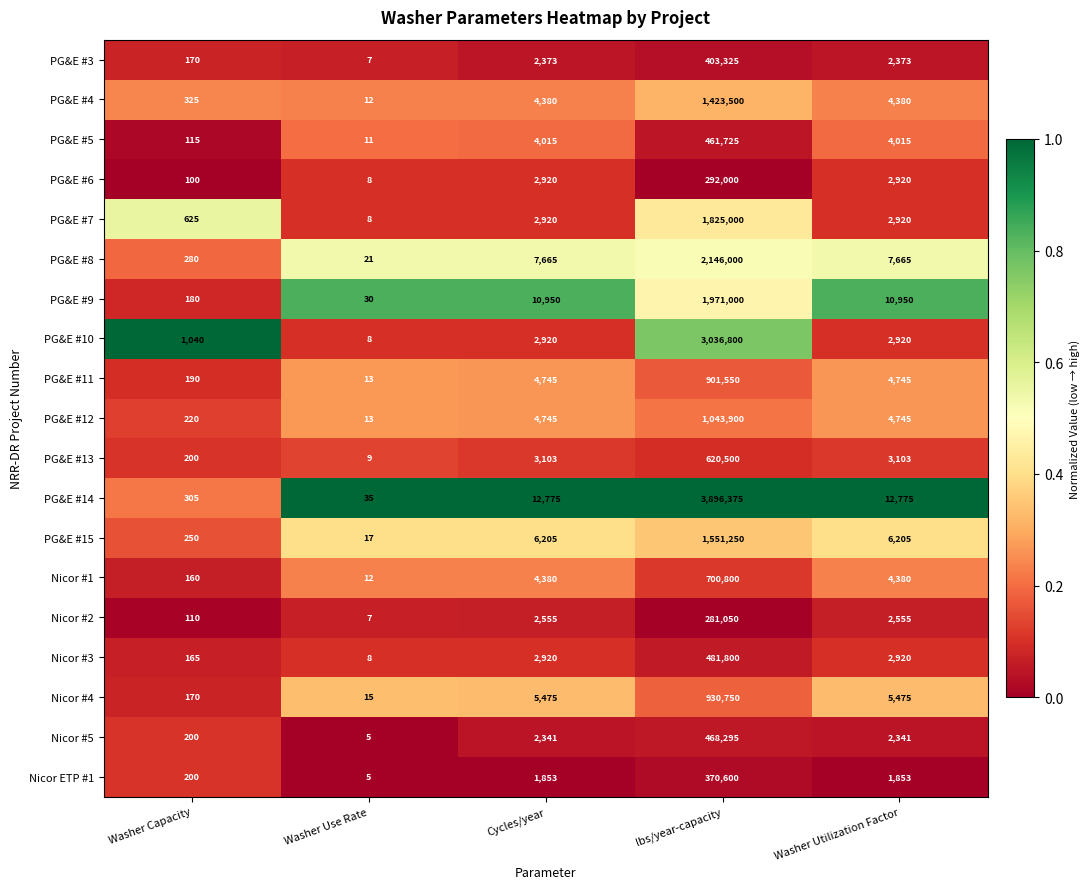

Which label corresponds to the smallest value in the chart?

Washer Use Rate